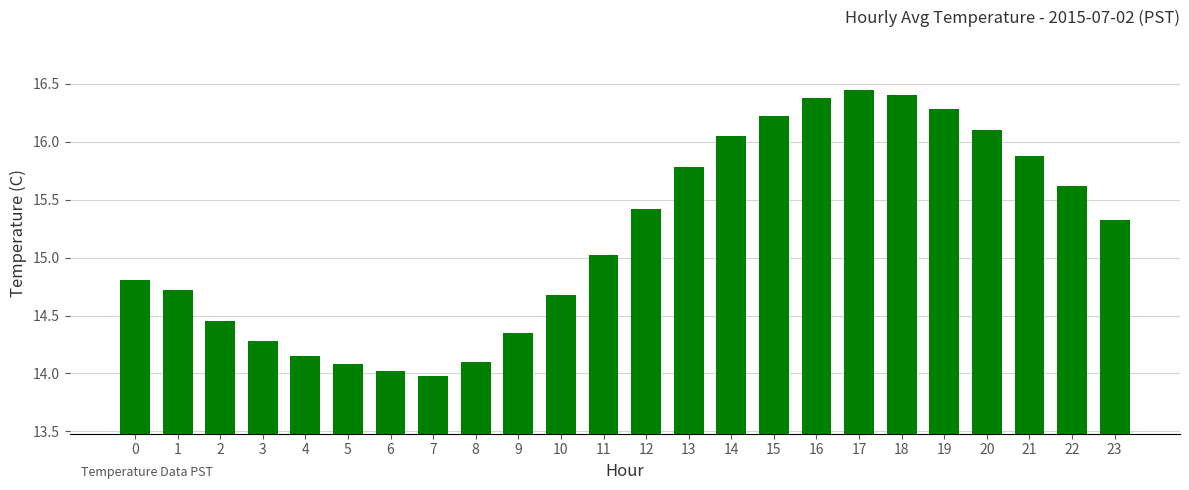

What is the value of the 6th bar from the left?

14.1